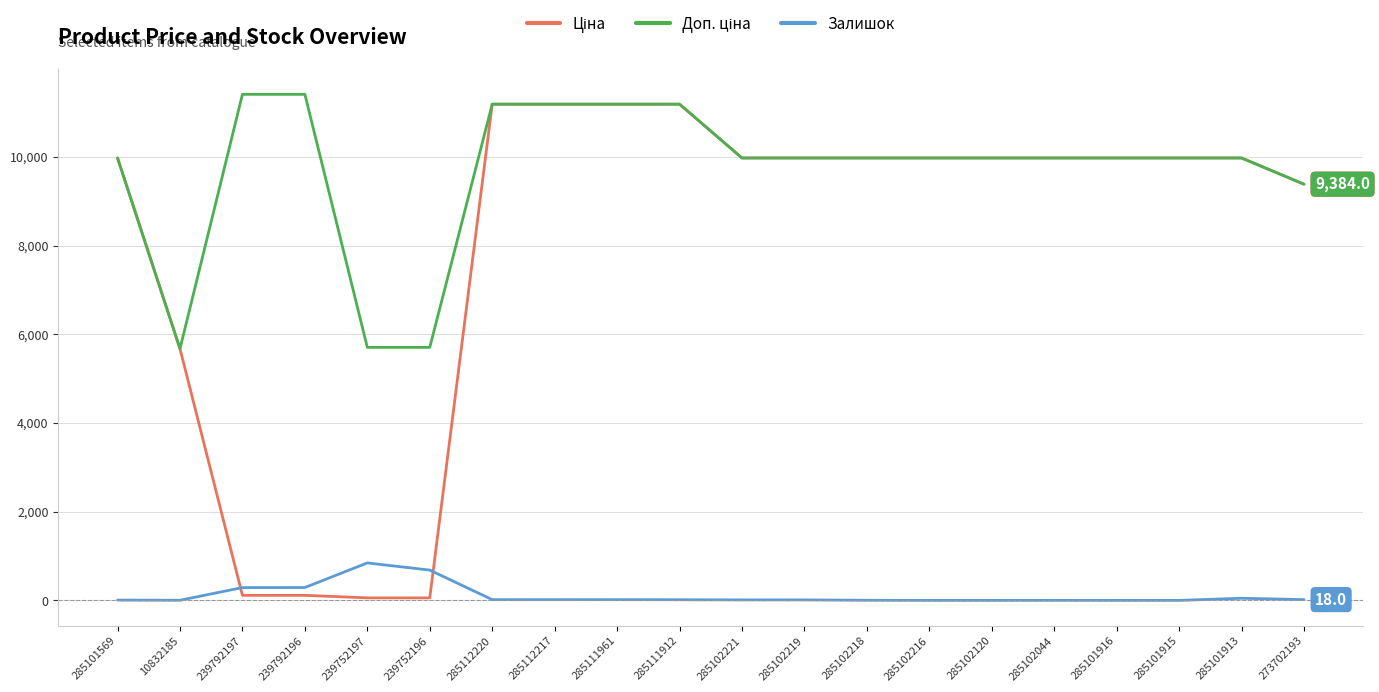

True or false: Залишок has a value of -406.2 at 285102120.

False